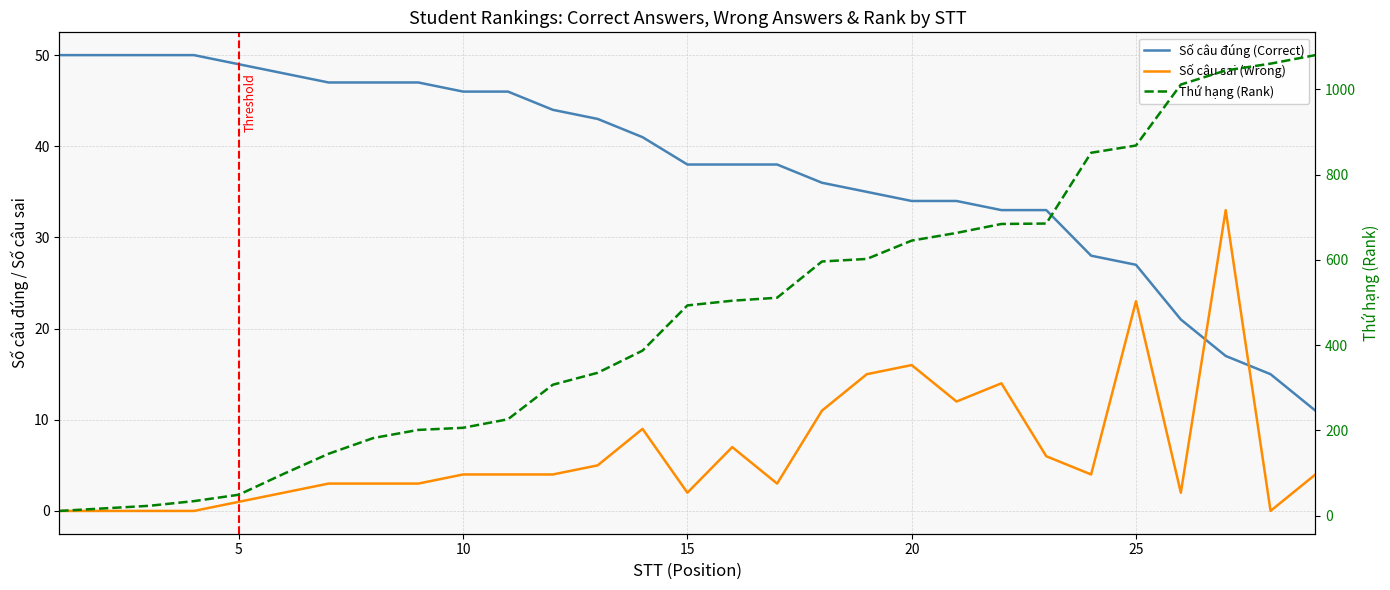

Is this an area chart (filled region under the line)?

No